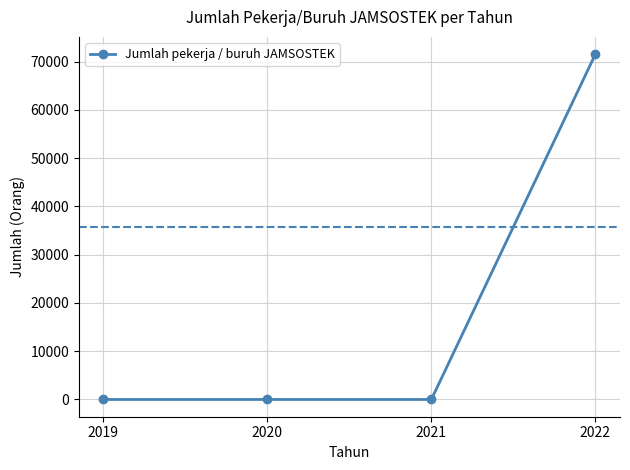

What is the average value?

17892